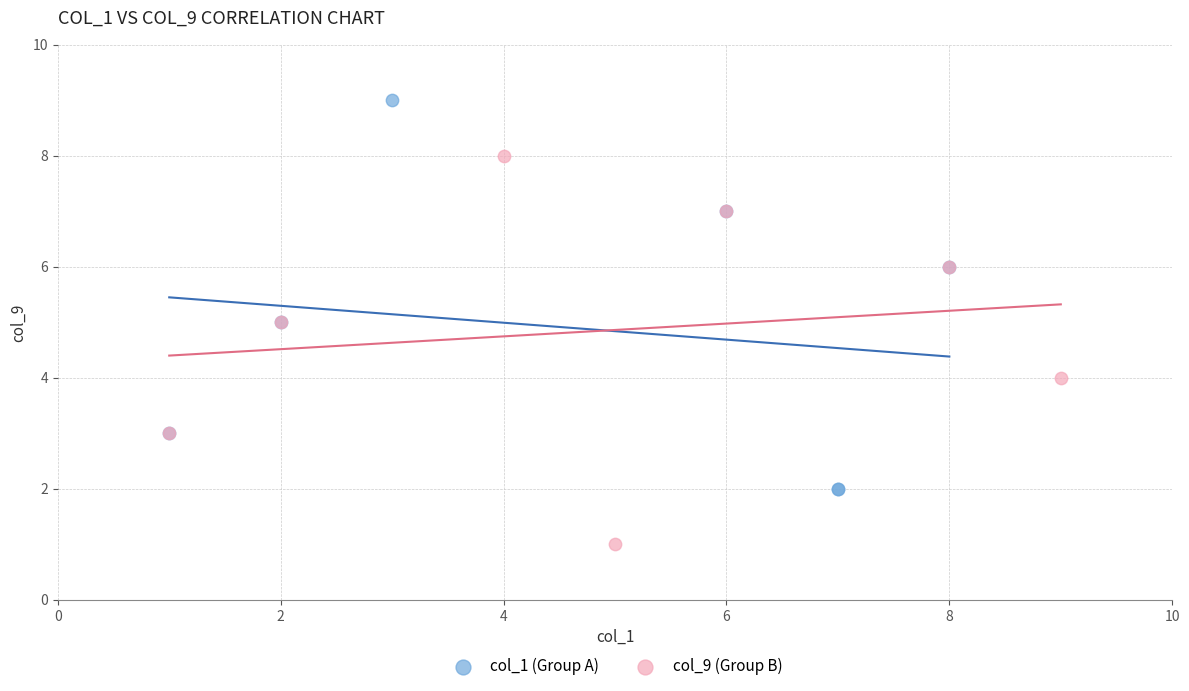

Which series reaches the minimum Y coordinate?

col_9 (Group B)